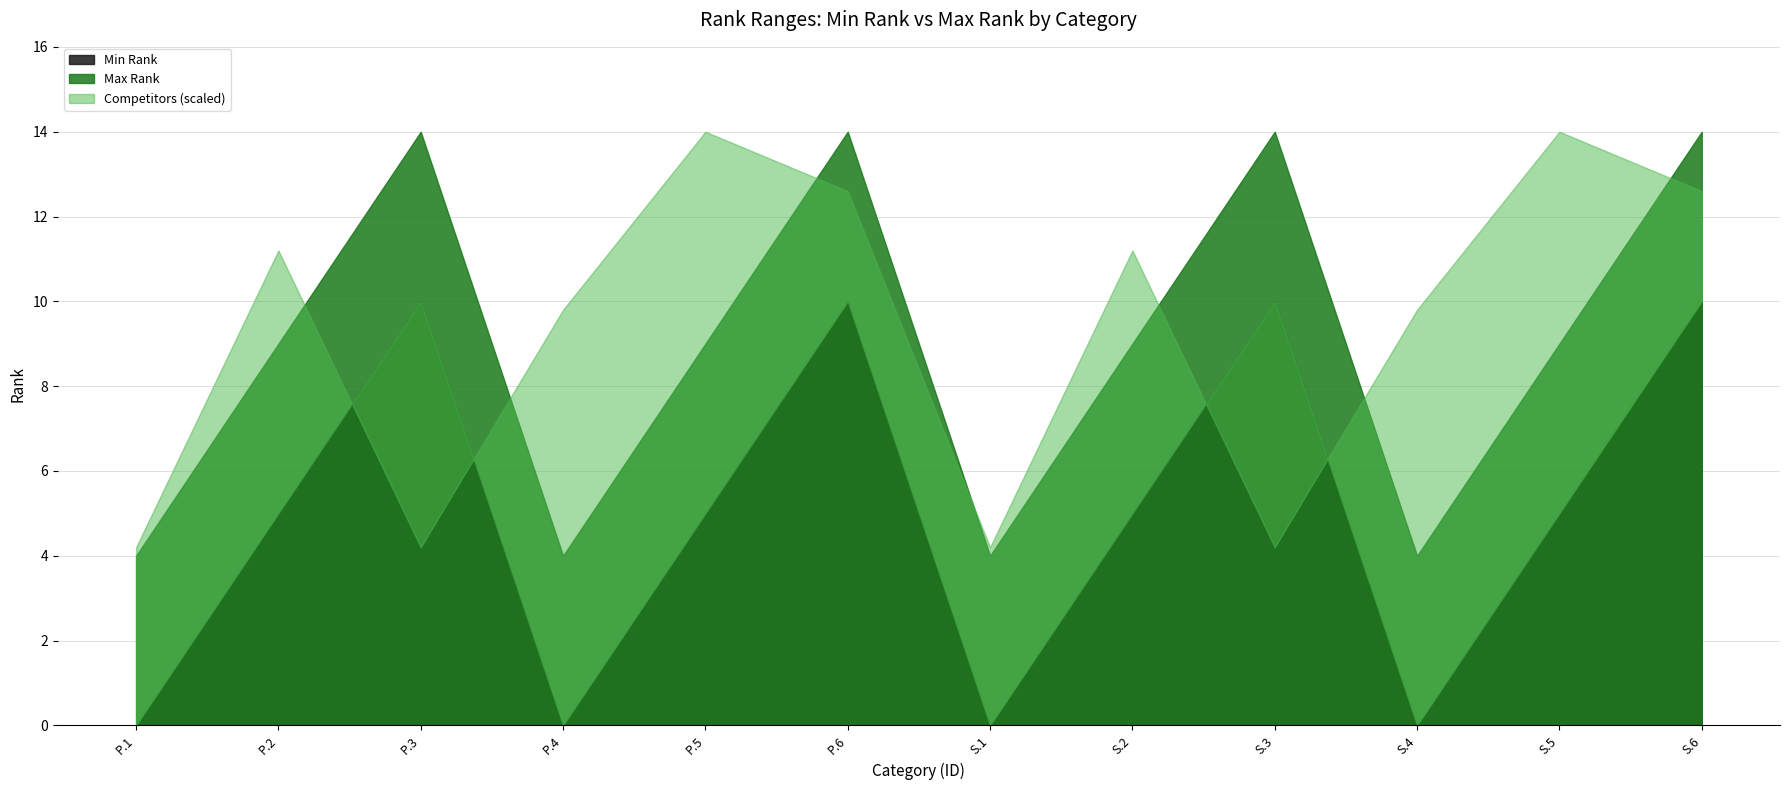

What is the sum of all Max Rank values?

108